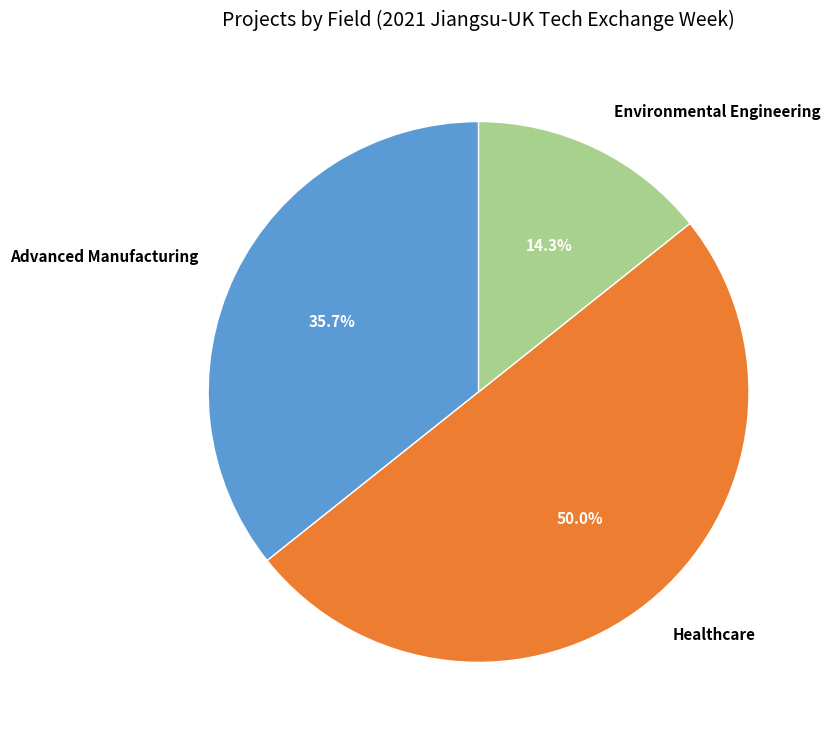

What is the ratio of the value at Advanced Manufacturing to the value at Environmental Engineering?

2.5